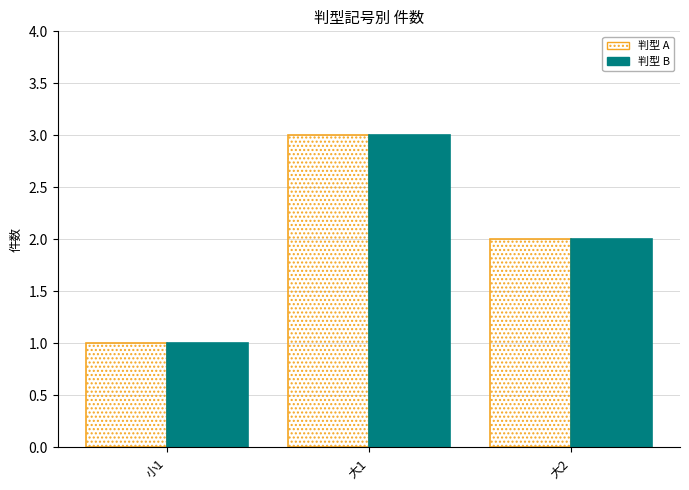

At which category is the sum across all series the highest?

大1